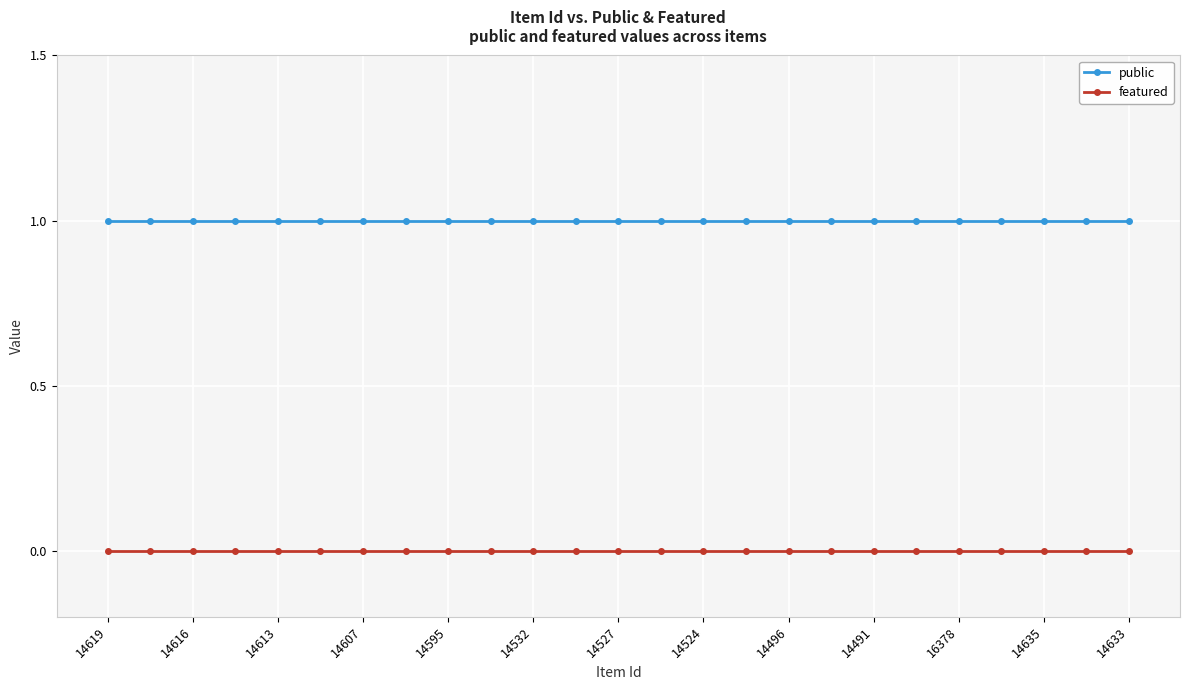

List the series in order of their overall mean, lowest first.

featured, public